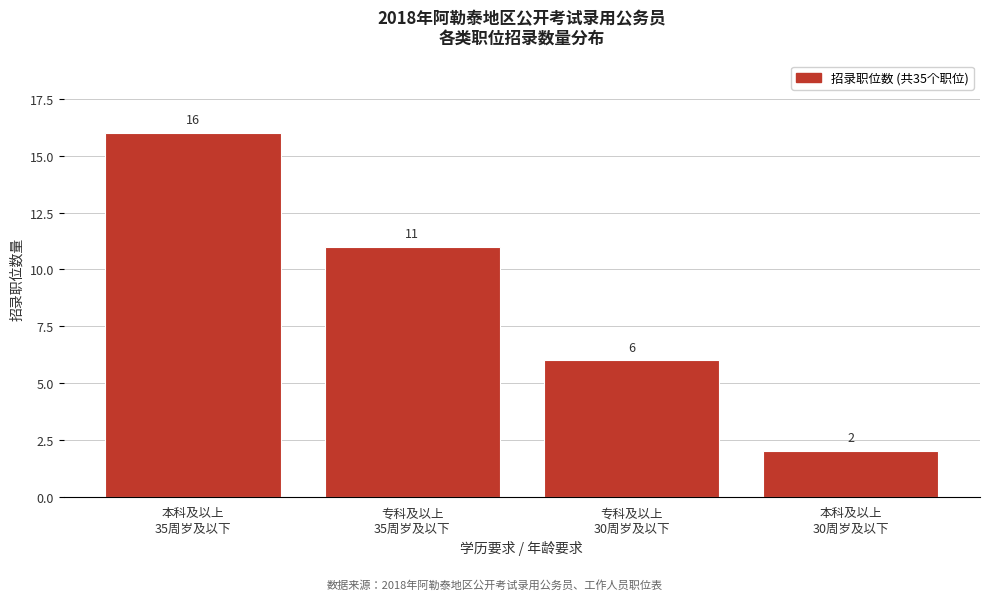

Reading left to right, what are all the values shown in this chart?

16	11	6	2